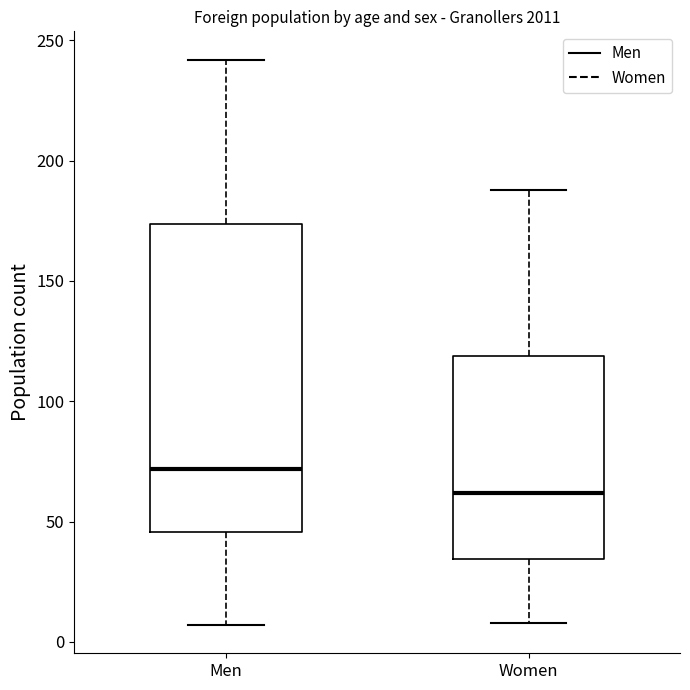

Reading left to right, transcribe this box plot: for each box, give where its median line is, the range the box spans, and where its two whiskers end, as read against the y-axis. The values are not printed on the chart, so give them approximately, as read against the axis.

Men: median 70, box 45 to 175, whiskers 5 to 240
Women: median 60, box 35 to 120, whiskers 10 to 190